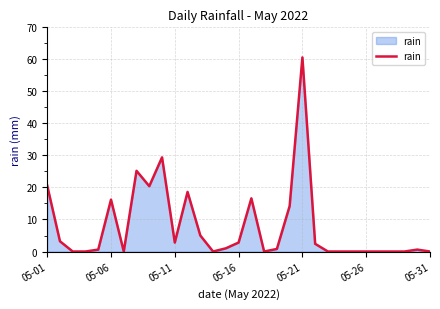

What is the greatest value displayed?

60.6